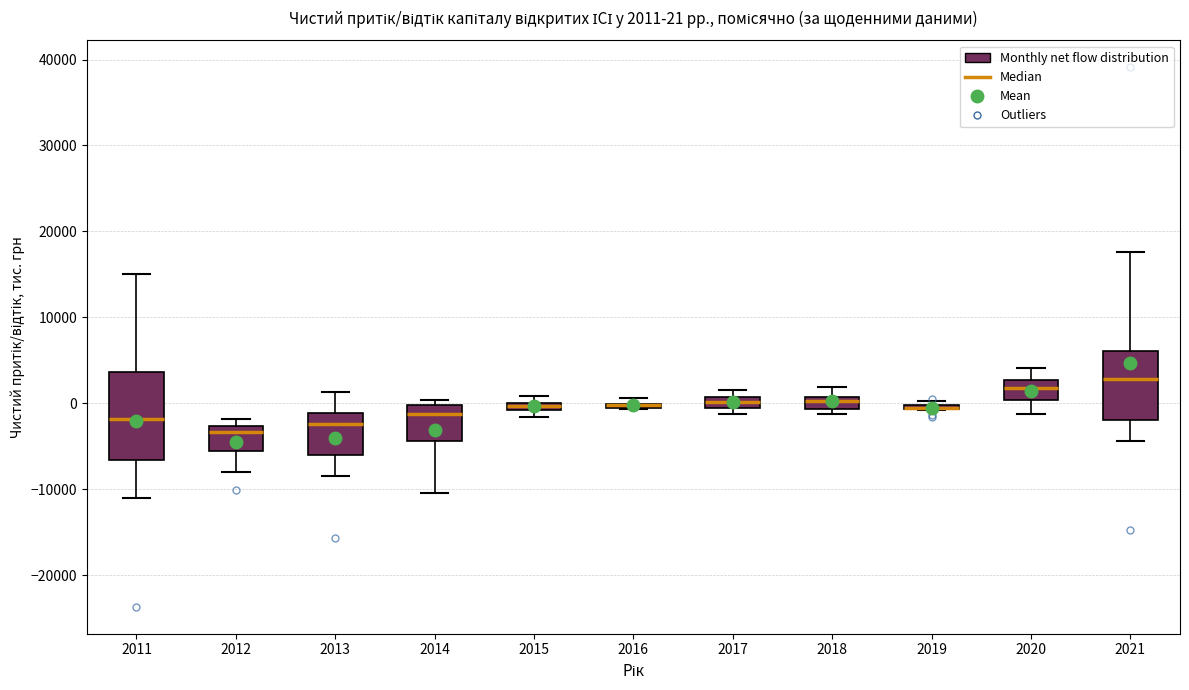

Which box is the tallest, from its lower edge to its upper edge?

2011